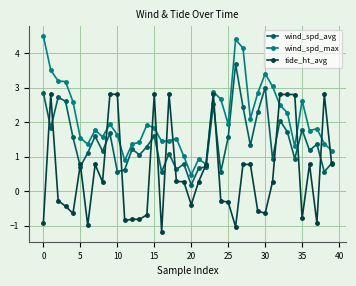

Rank the series by their maximum value, from highest to lowest.

wind_spd_max, wind_spd_avg, tide_ht_avg